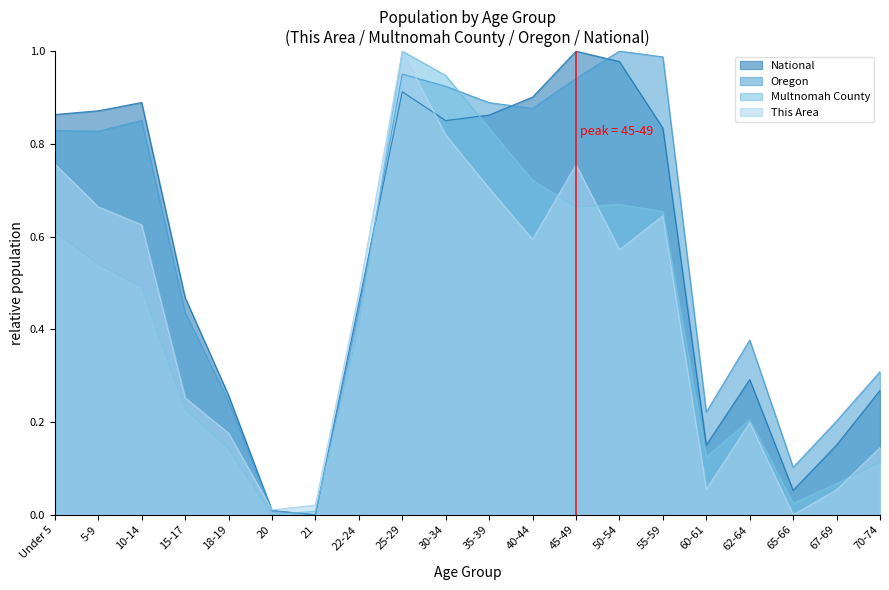

Reading left to right, extract all data points from this chart.

This Area: 0.8	0.7	0.6	0.3	0.2	0.0	0.0	0.5	1.0	0.8	0.7	0.6	0.8	0.6	0.6	0.1	0.2	0.0	0.1	0.1
Multnomah County: 0.6	0.5	0.5	0.2	0.1	0.0	0.0	0.4	1.0	0.9	0.8	0.7	0.7	0.7	0.7	0.1	0.2	0.0	0.1	0.1
Oregon: 0.8	0.8	0.9	0.4	0.2	0.0	0.0	0.4	1.0	0.9	0.9	0.9	0.9	1.0	1.0	0.2	0.4	0.1	0.2	0.3
National: 0.9	0.9	0.9	0.5	0.3	0.0	0.0	0.5	0.9	0.9	0.9	0.9	1.0	1.0	0.8	0.2	0.3	0.1	0.2	0.3